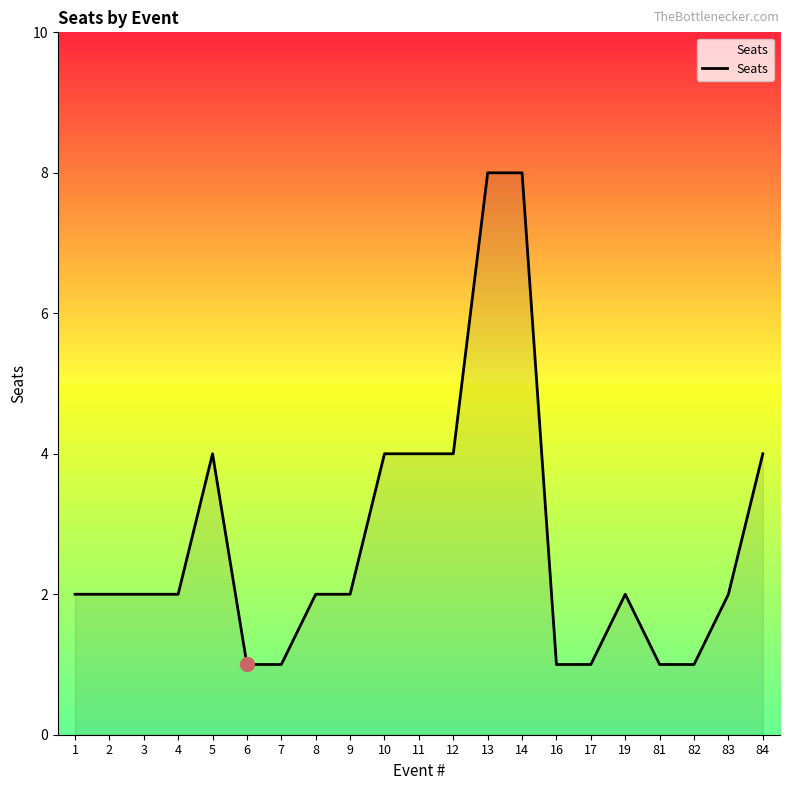

Reading left to right, list all the values displayed in this chart.

2	2	2	2	4	1	1	2	2	4	4	4	8	8	1	1	2	1	1	2	4